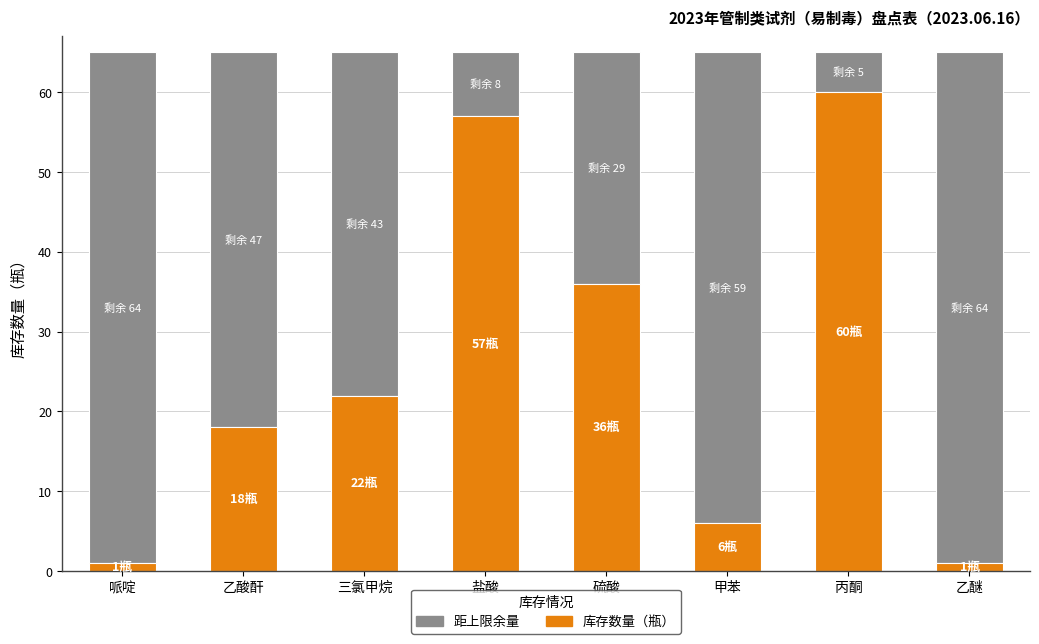

What is the total value across all series at 盐酸?

65